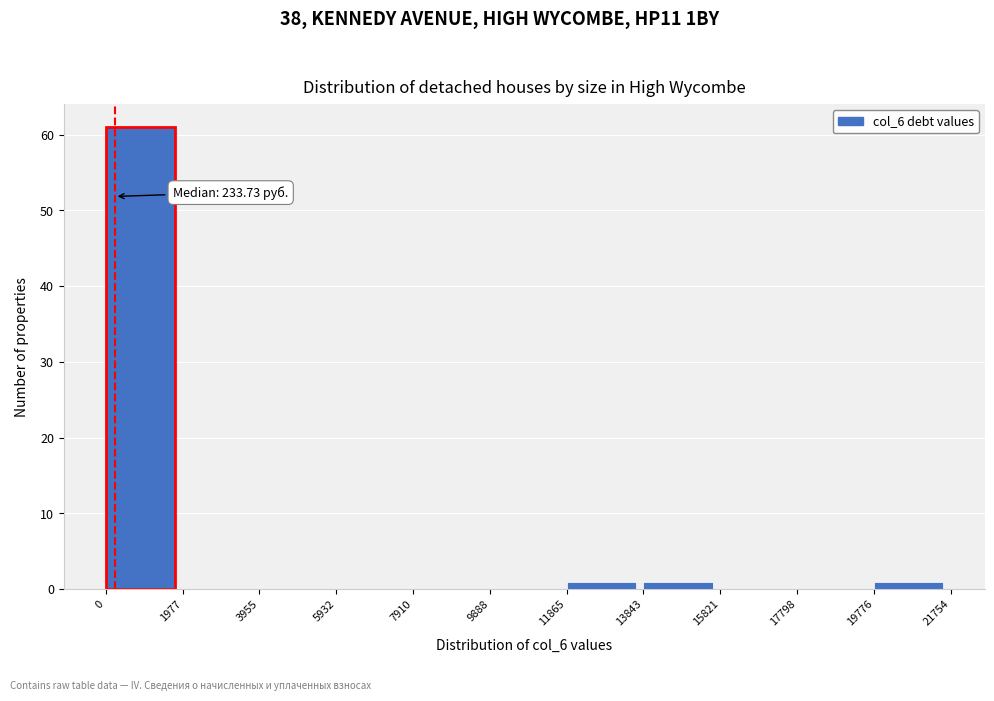

Which range on the x-axis has the tallest bar?

0 to 1977